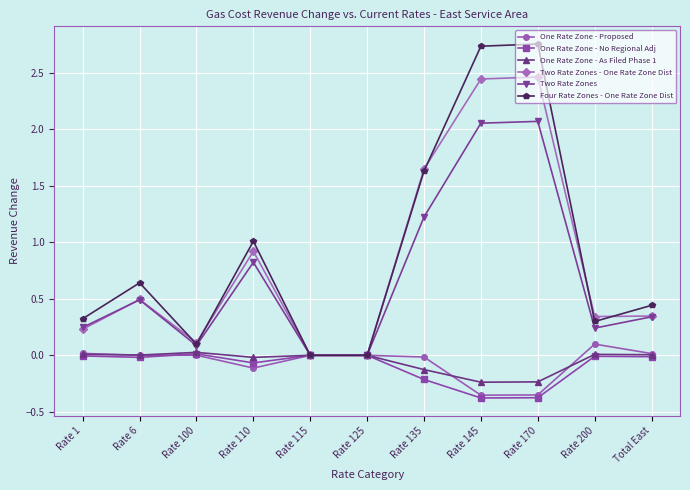

What is the label of the 3rd point from the left?

Rate 100